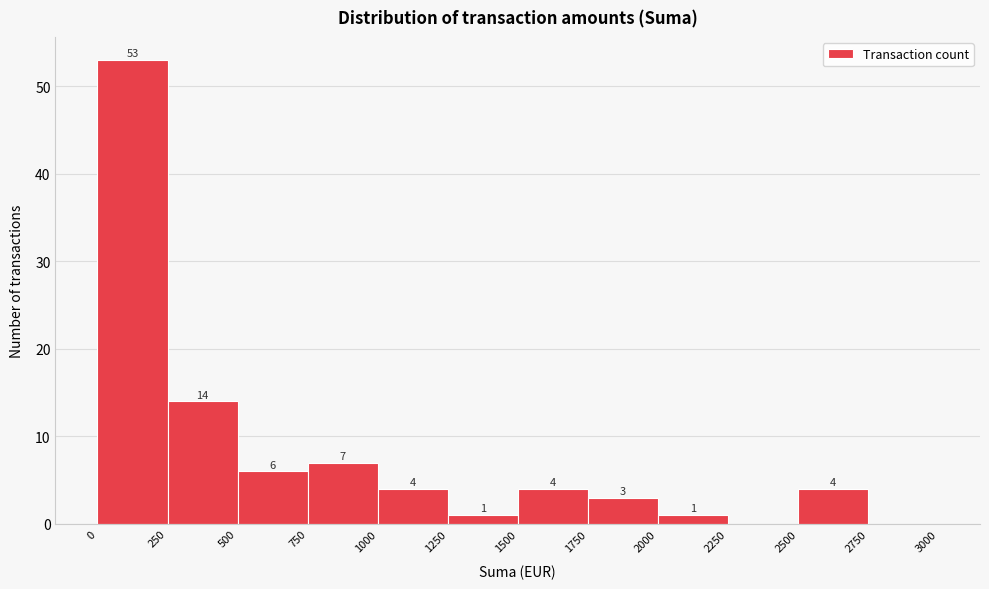

Over which range of the x-axis is the bar tallest?

0 to 250